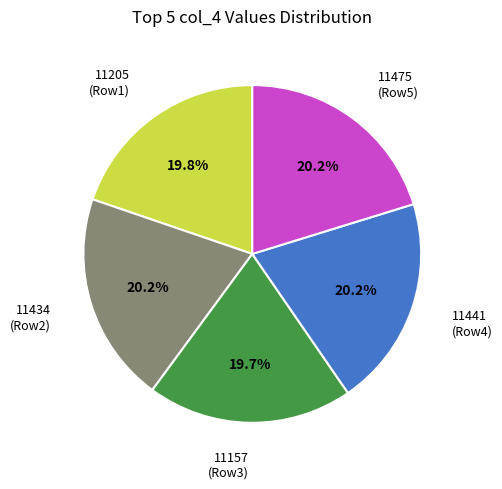

Approximately how many times larger is the value at 11441 (Row4) compared to 11205 (Row1)?

1.0